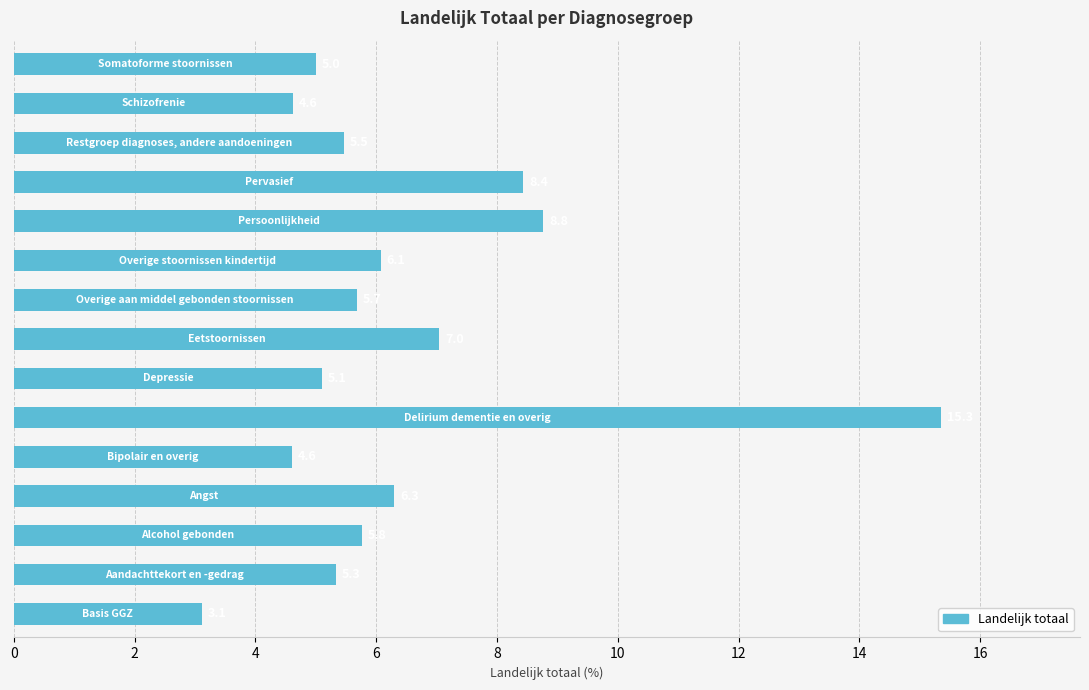

What is the maximum value shown in the chart?

15.3